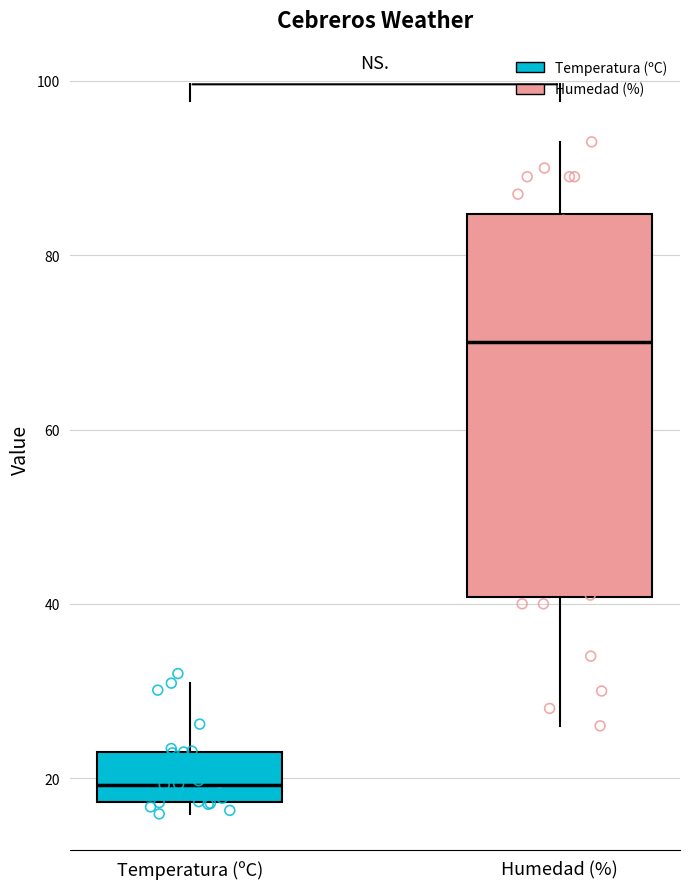

Comparing the boxes themselves (not the whiskers), which one is the tallest?

Humedad (%)